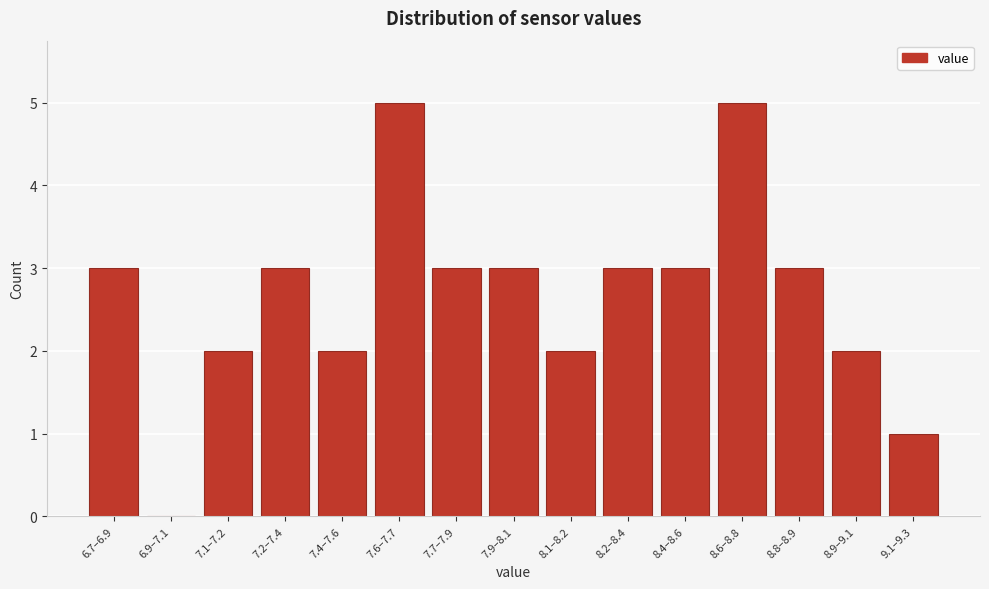

Reading left to right, extract all data points from this chart.

6.7–6.9=3	6.9–7.1=0	7.1–7.2=2	7.2–7.4=3	7.4–7.6=2	7.6–7.7=5	7.7–7.9=3	7.9–8.1=3	8.1–8.2=2	8.2–8.4=3	8.4–8.6=3	8.6–8.8=5	8.8–8.9=3	8.9–9.1=2	9.1–9.3=1